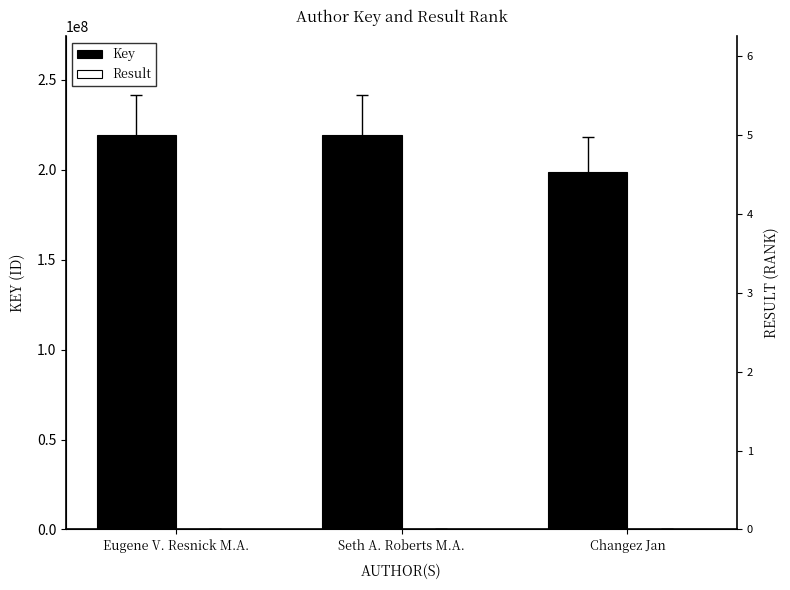

How many data points in Key are less than 219226297?

1